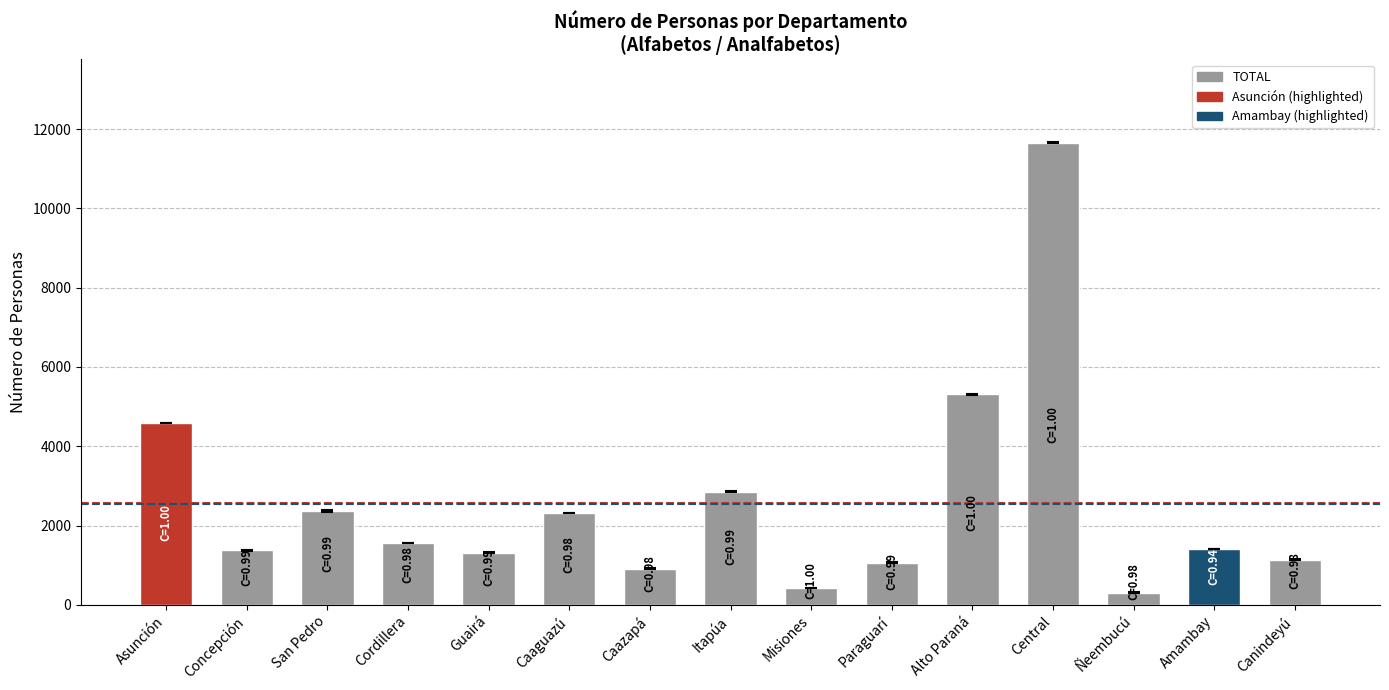

The chart shows a value of 430 at Misiones. True or false?

True